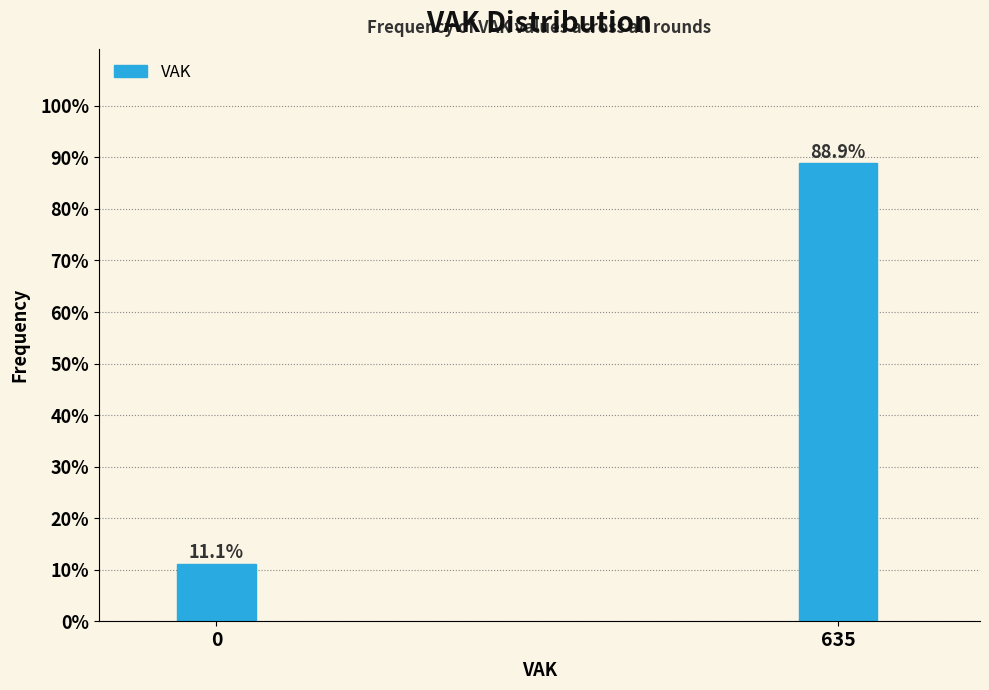

Reading left to right, transcribe all the data shown in this chart.

11.1	88.9